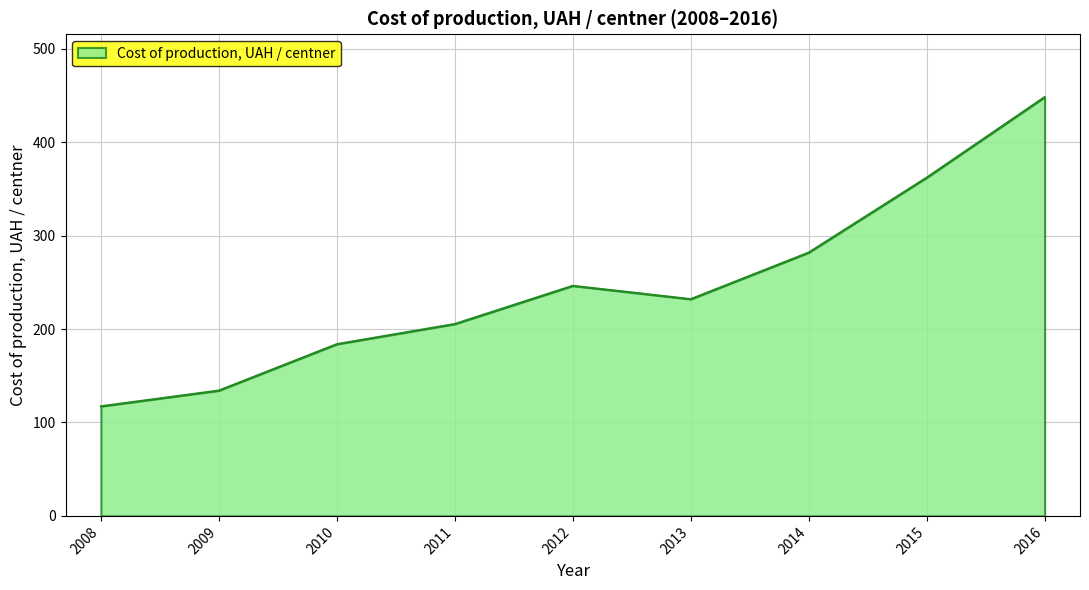

Where is the first local minimum?

2013